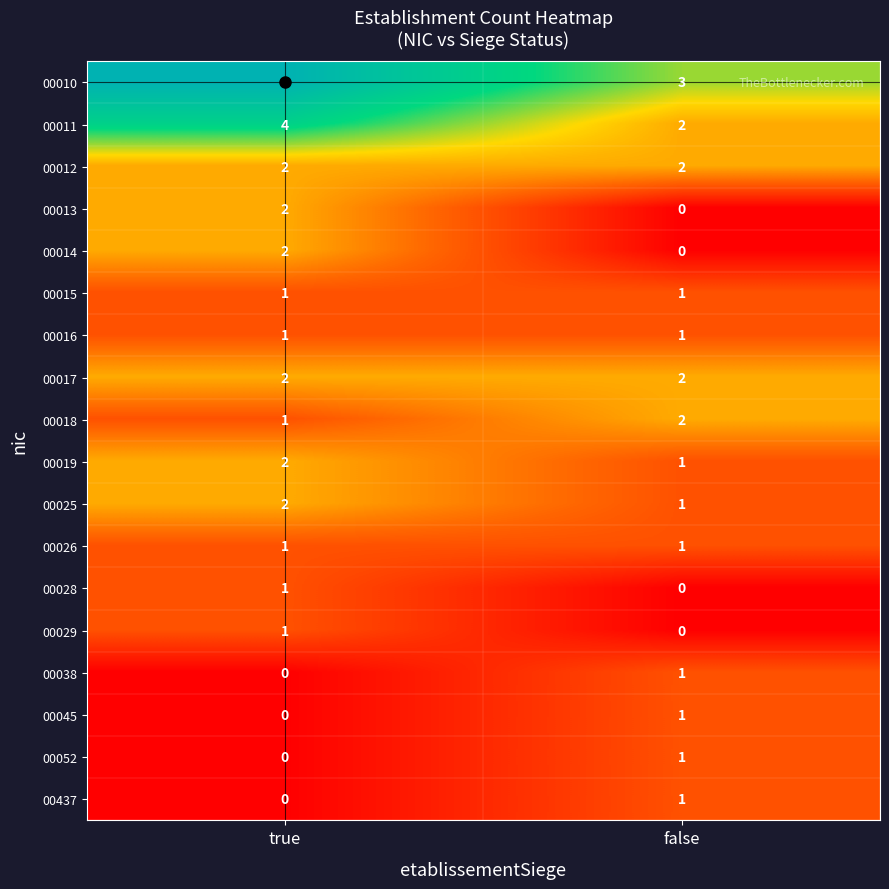

The value of 00437 at false is 1. True or false?

True